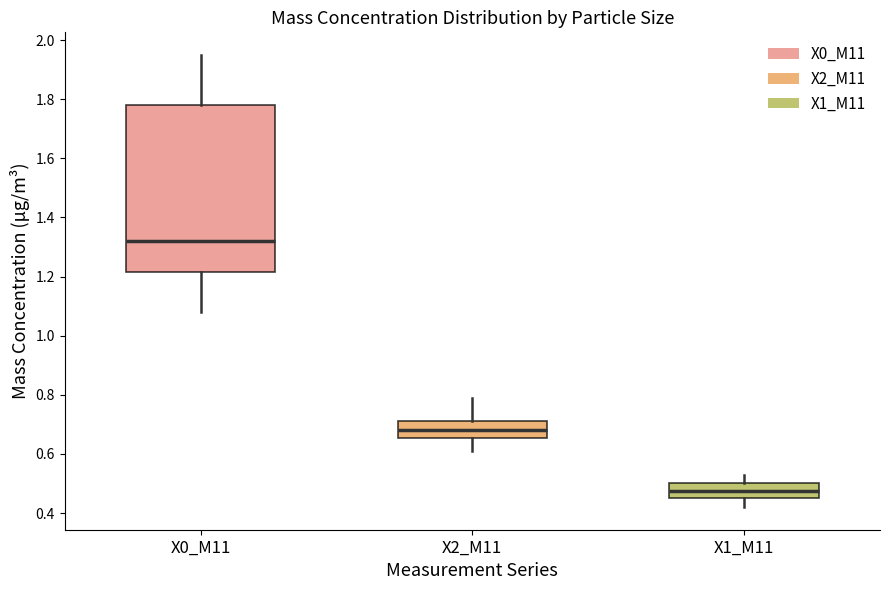

Reading left to right, transcribe this box plot: for each box, give where its median line is, the range the box spans, and where its two whiskers end, as read against the y-axis. The values are not printed on the chart, so give them approximately, as read against the axis.

X0_M11: median 1.32, box 1.22 to 1.78, whiskers 1.08 to 1.96
X2_M11: median 0.68, box 0.66 to 0.72, whiskers 0.62 to 0.80
X1_M11: median 0.48, box 0.46 to 0.50, whiskers 0.42 to 0.54